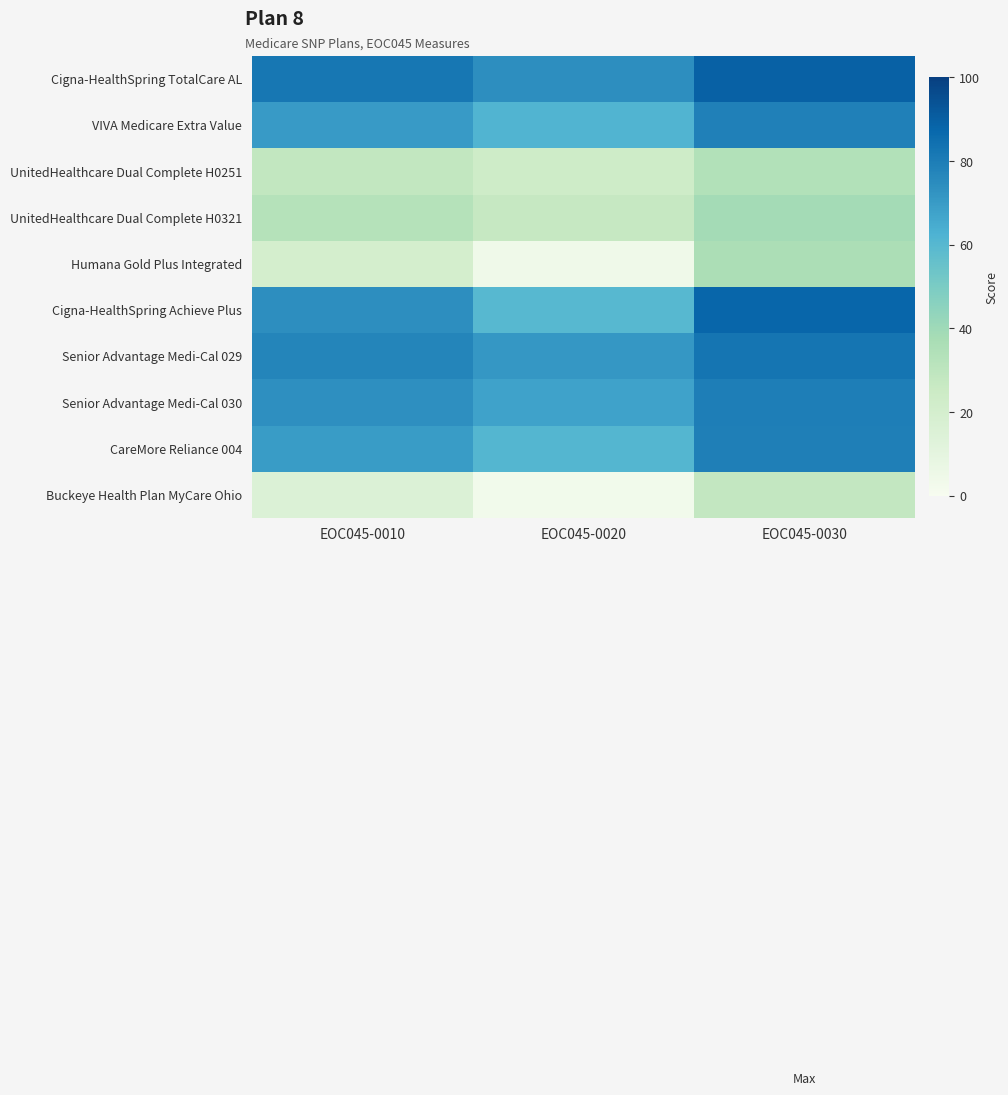

What is the spread (max minus min) of values at EOC045-0030?

61.4